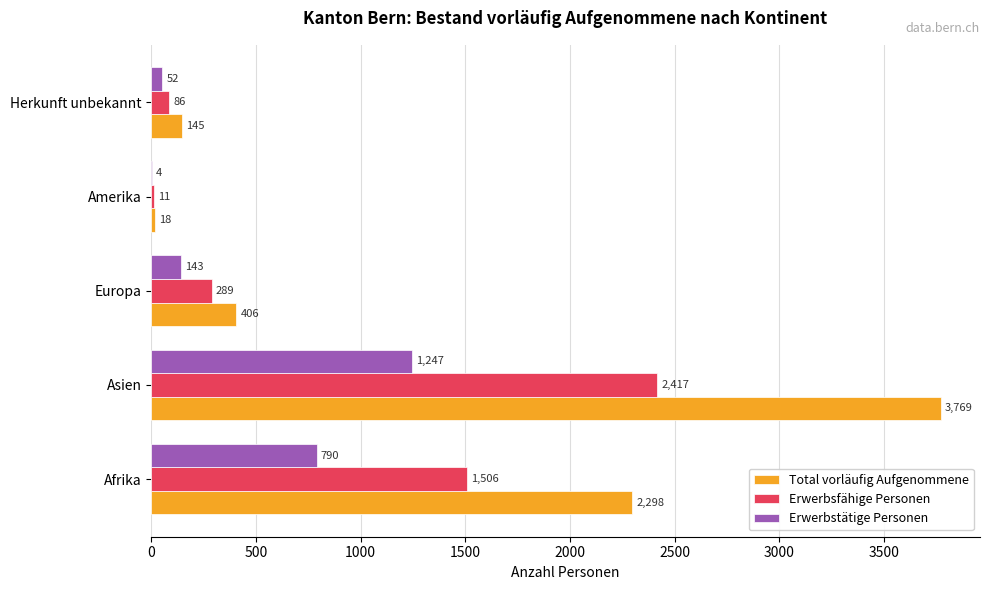

What is the greatest value displayed?

3769